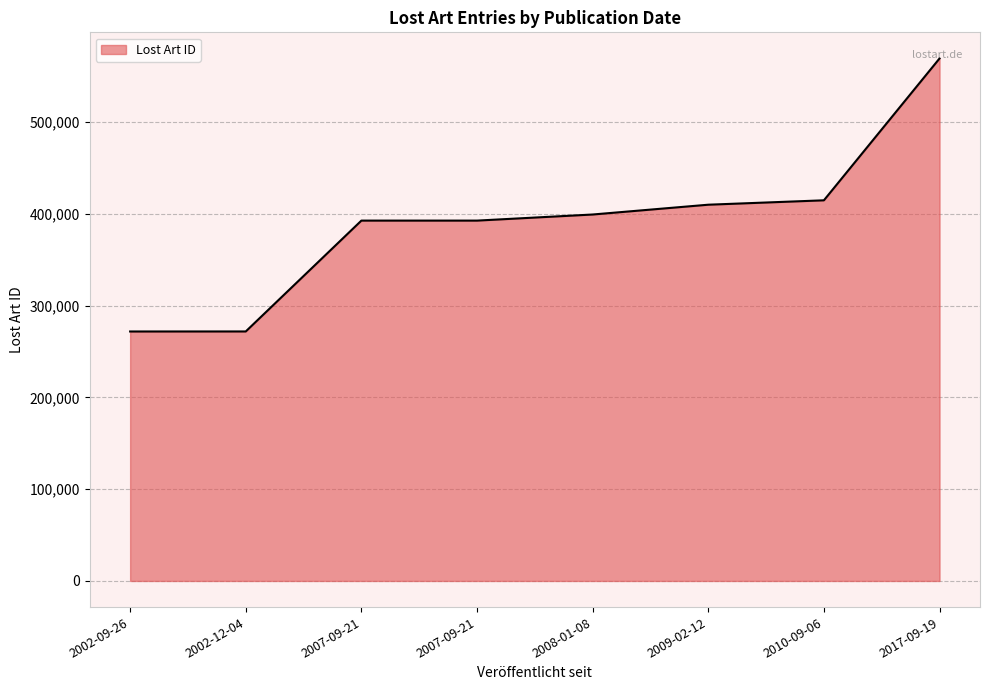

What is the average value?

390264